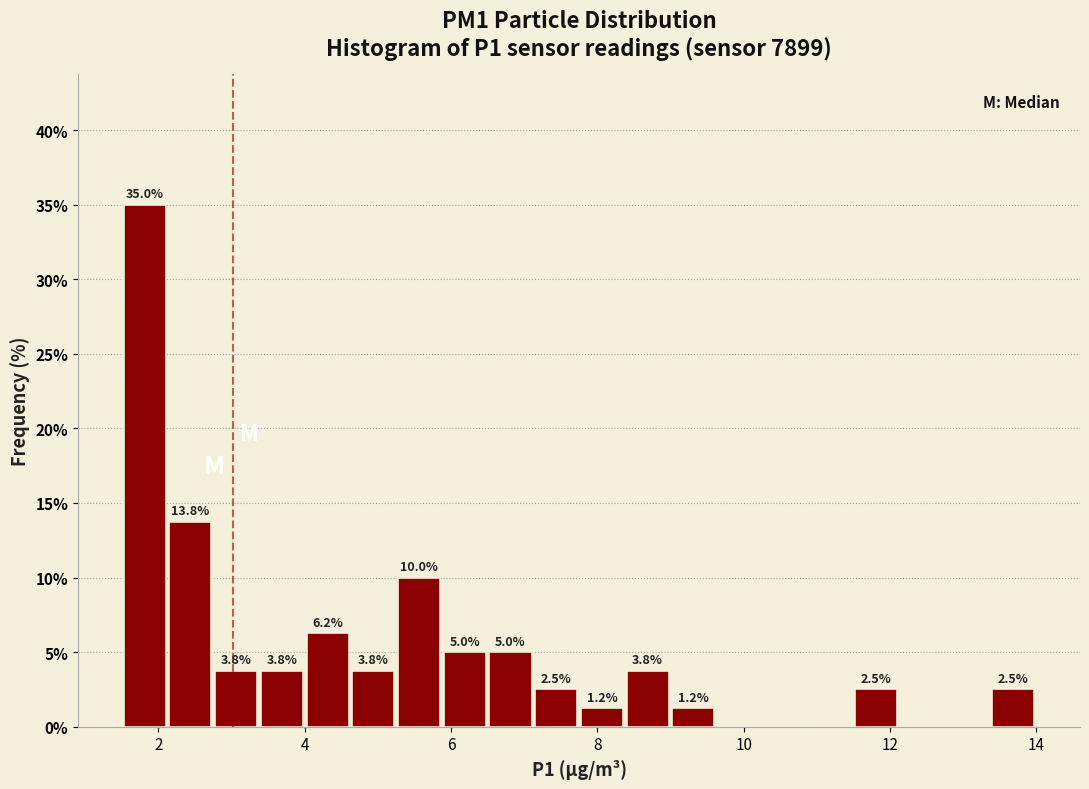

Read against the x-axis, roughly where is the centre of the tallest bar?

1.8